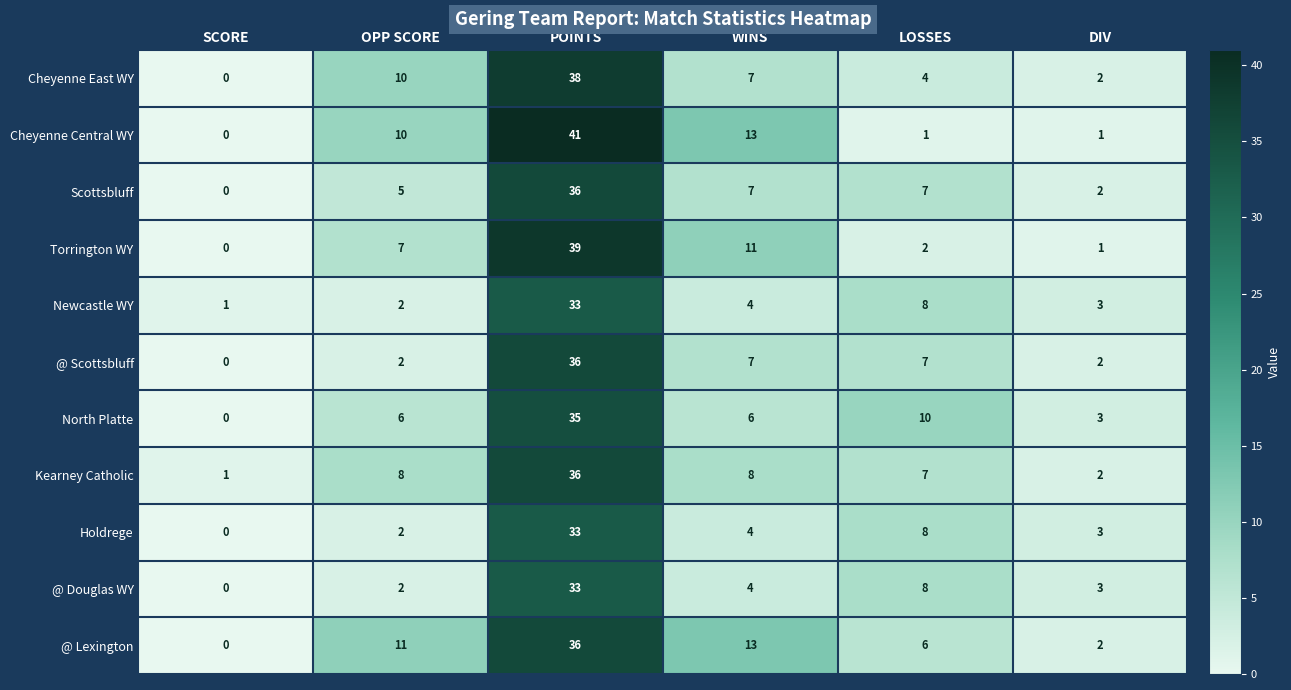

Read the Cheyenne East WY value at POINTS.

38